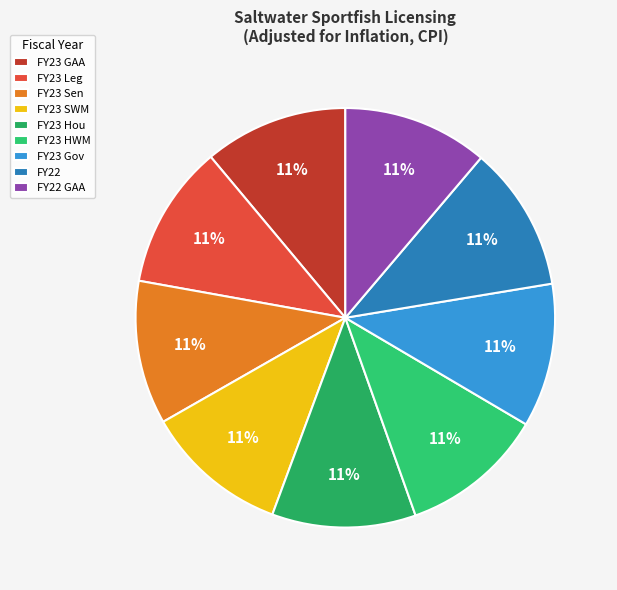

Combined, do FY23 HWM and FY22 account for over 50%?

No